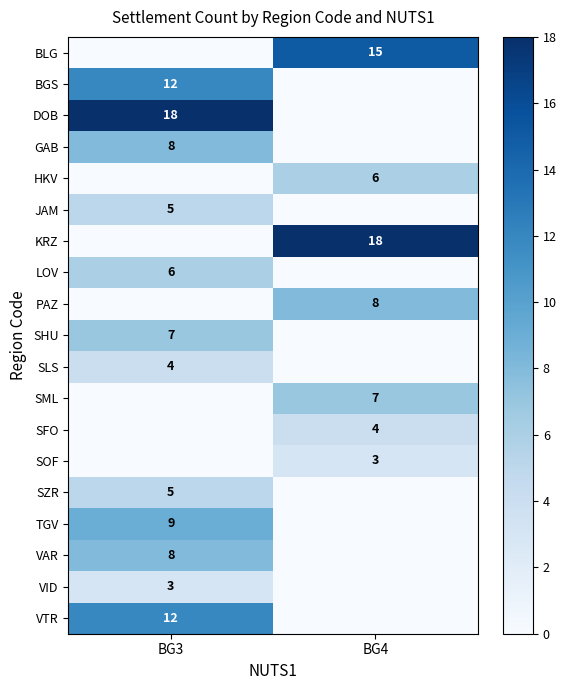

Is it true that BLG equals 15 at BG4?

True